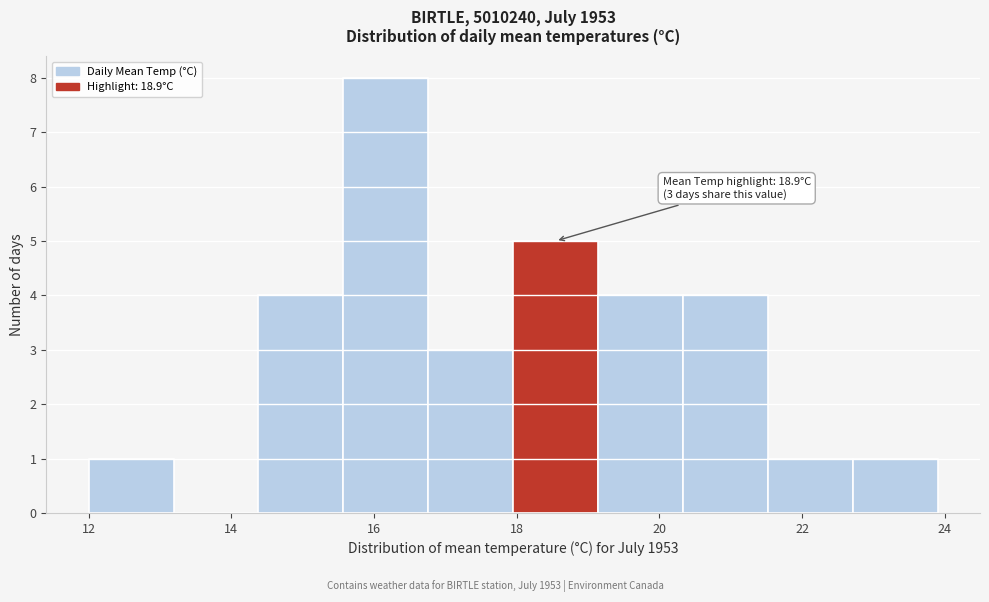

Over which range of the x-axis is the bar tallest?

15.6 to 16.8